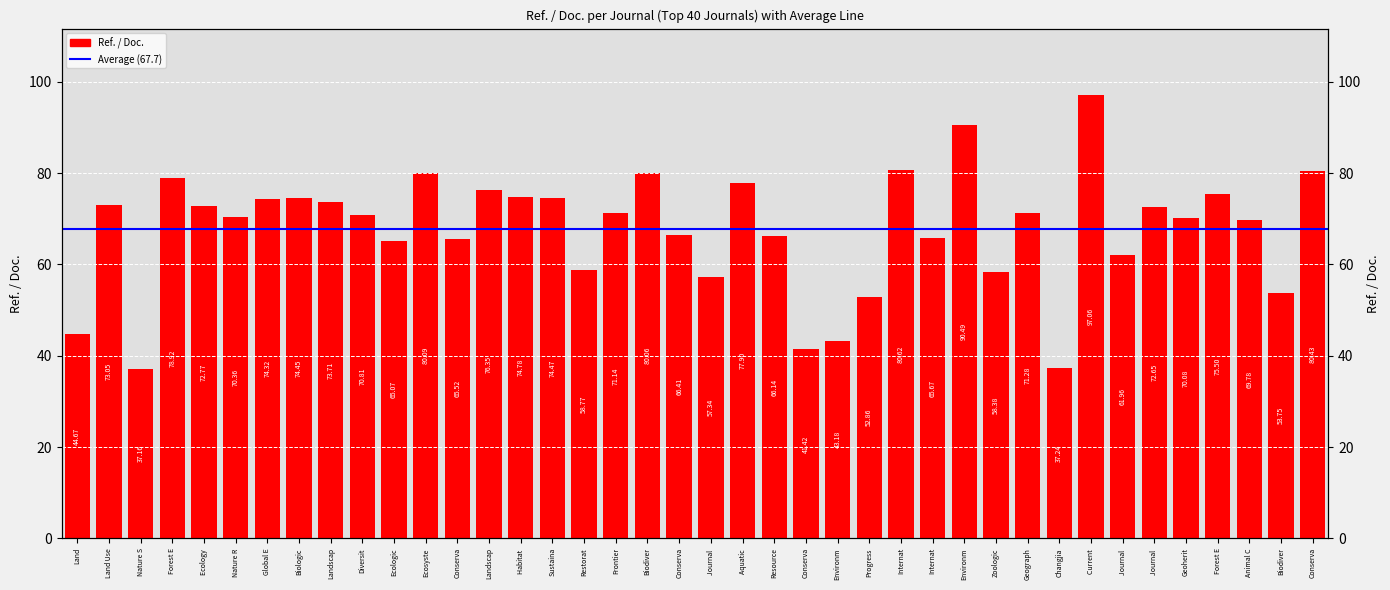

What is the maximum value shown in the chart?

97.1